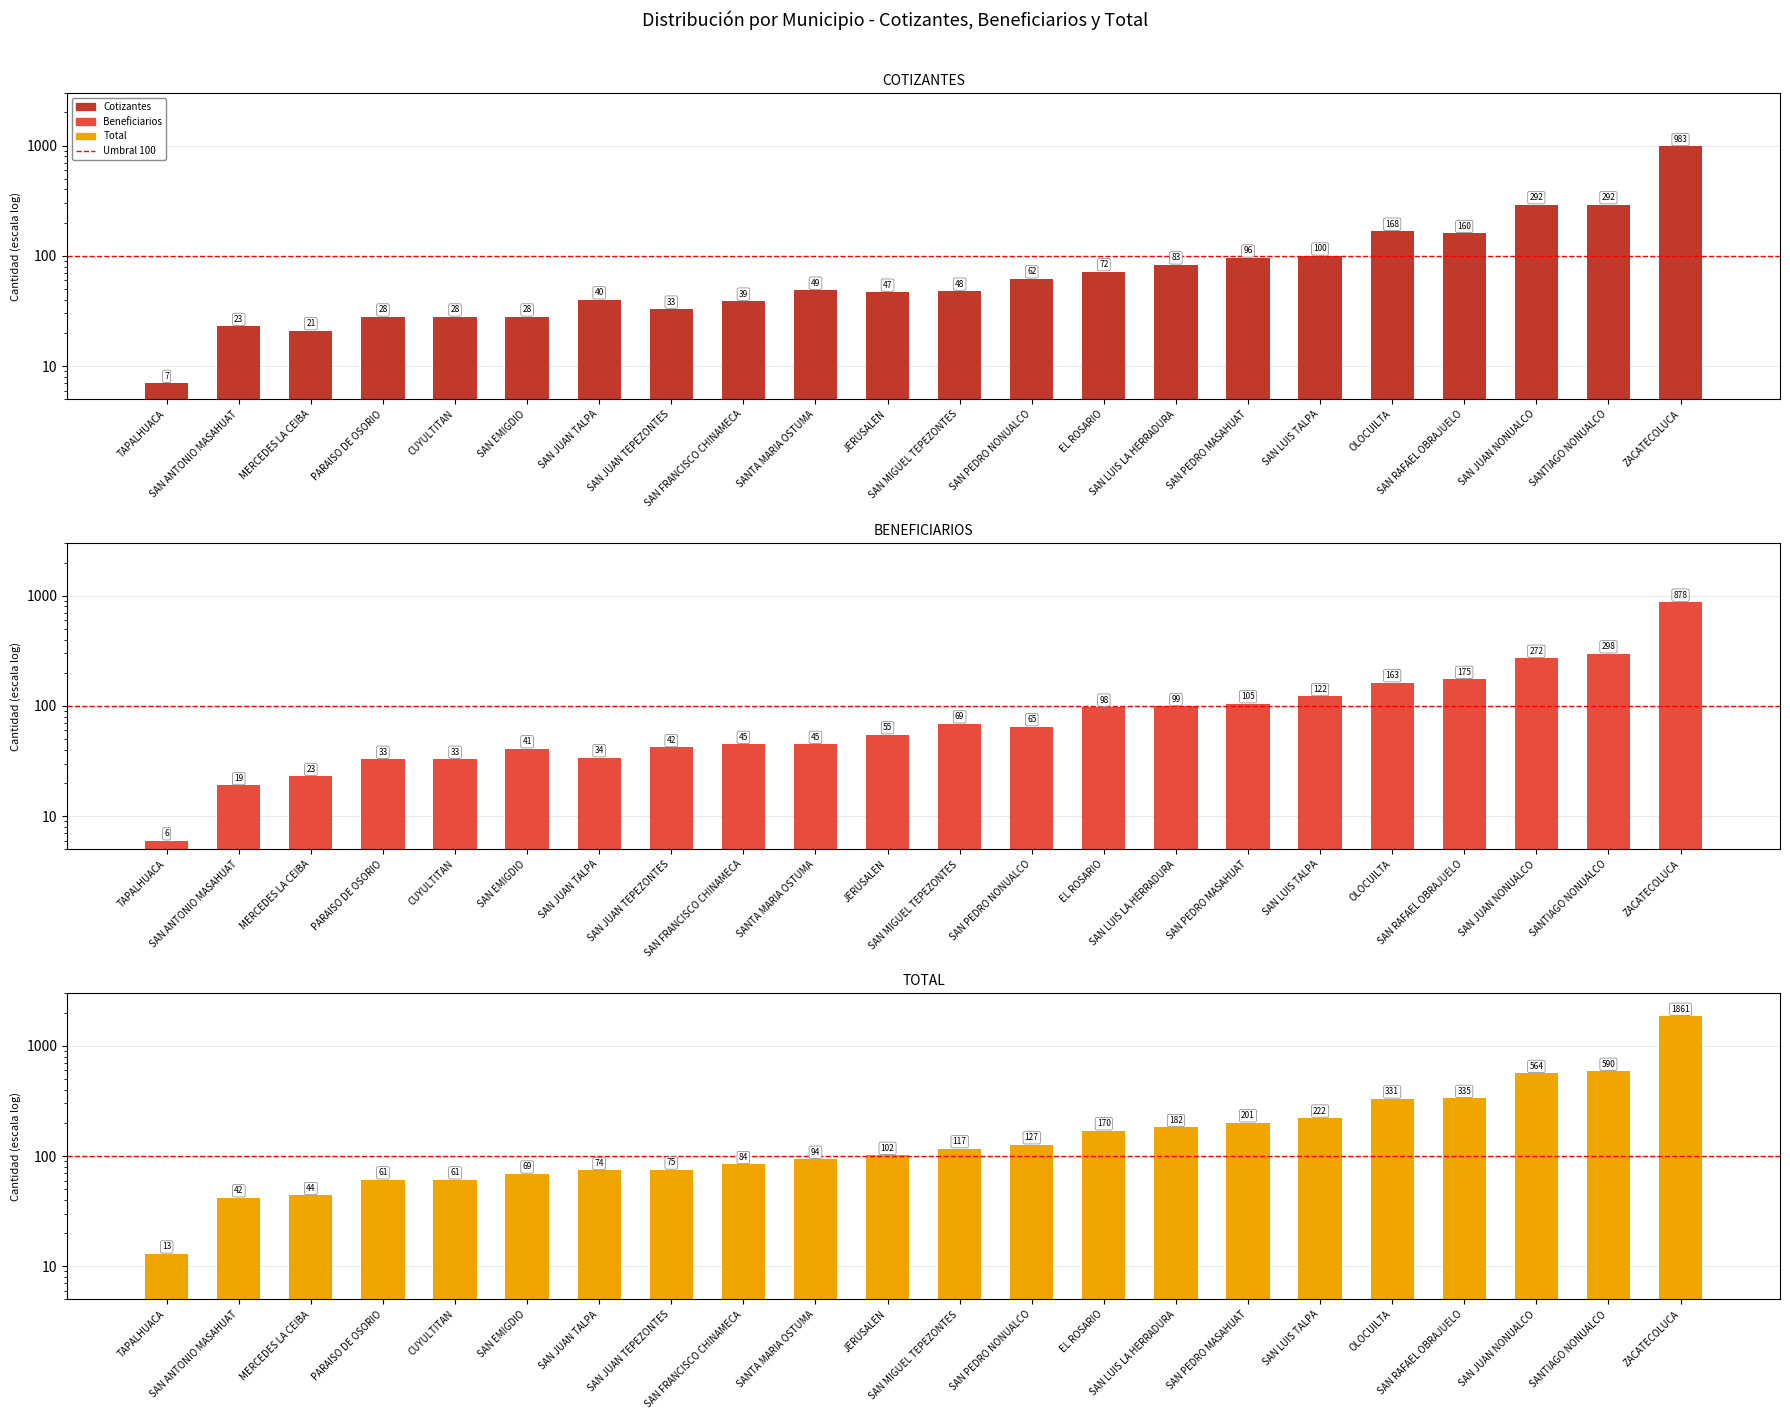

What is the approximate value of TOTAL at TAPALHUACA?

13